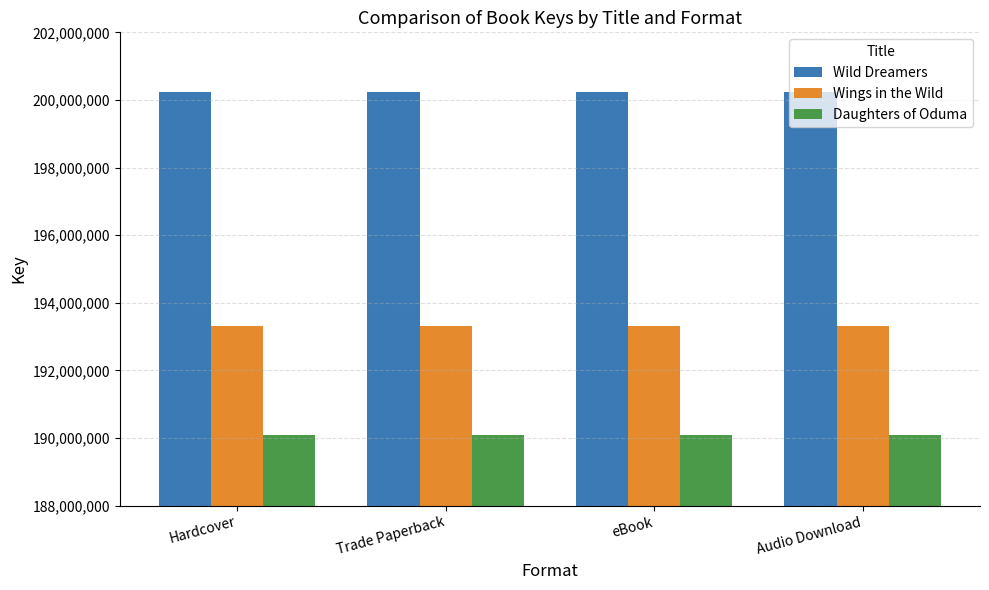

The value of Daughters of Oduma at Hardcover is 190096558. True or false?

True